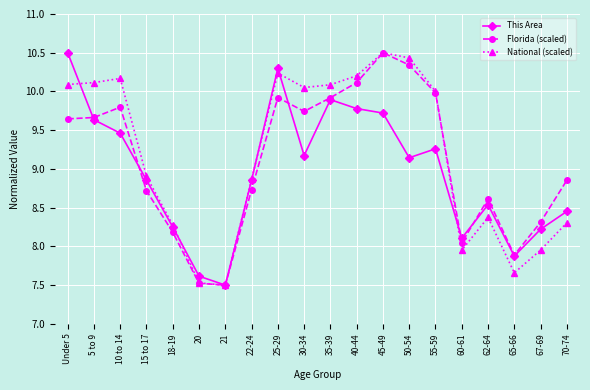

At which category is the sum across all series the highest?

45-49